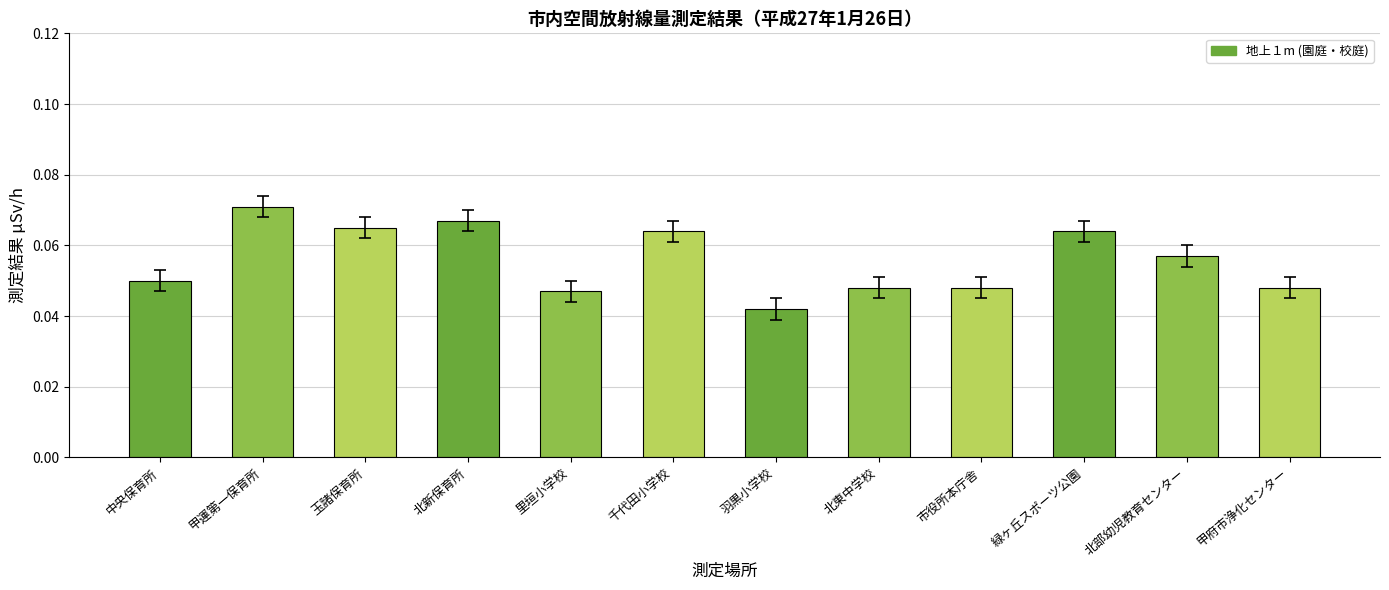

Count the values in the range 0 to 1.

12